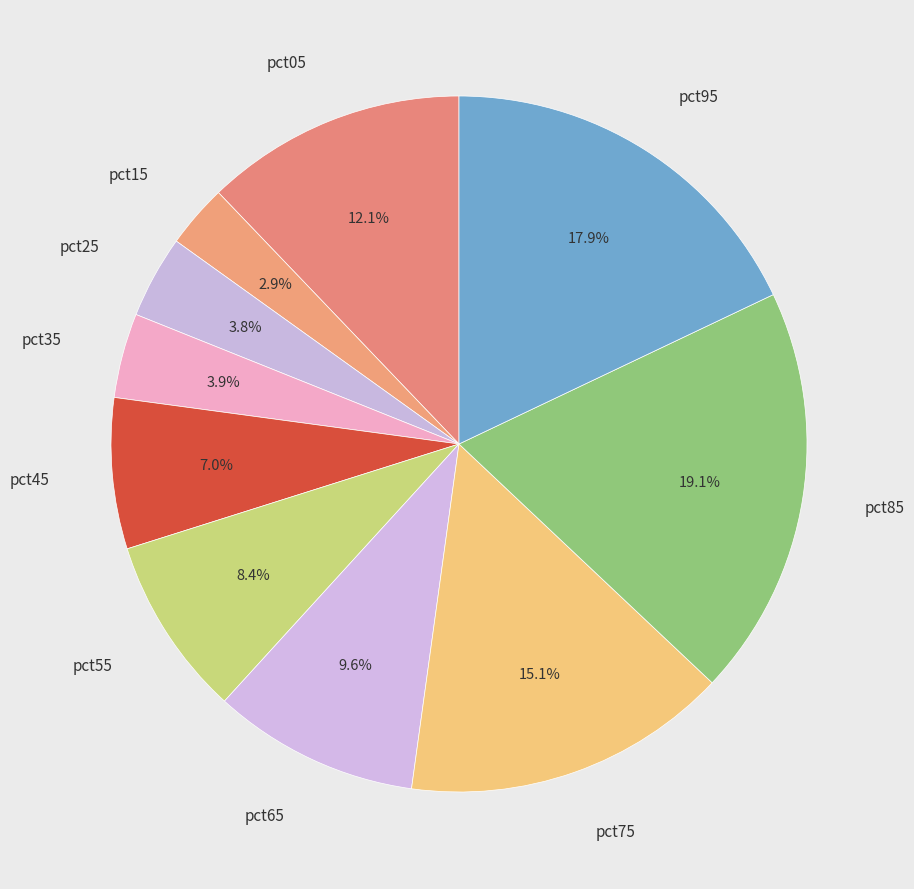

To the nearest percent, what is the combined percentage of pct65 and pct85?

29%